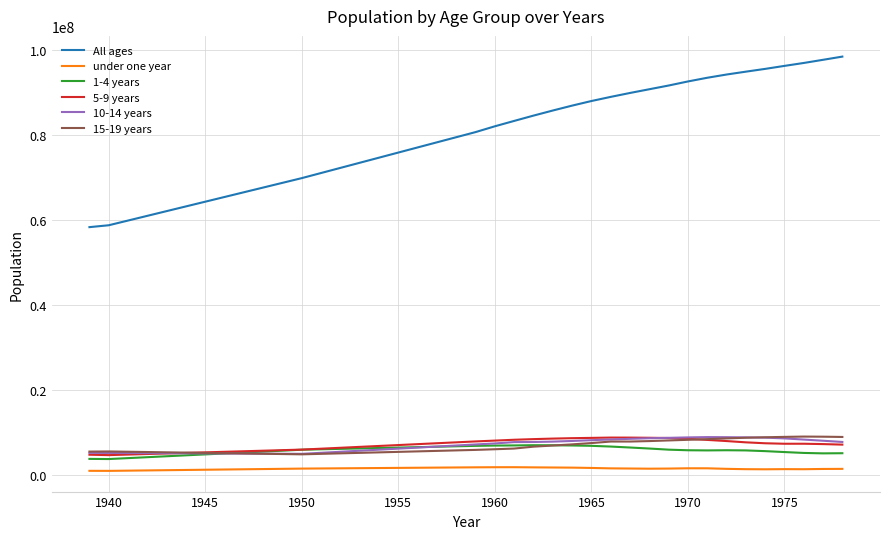

What is the maximum value shown in the chart?

98520316